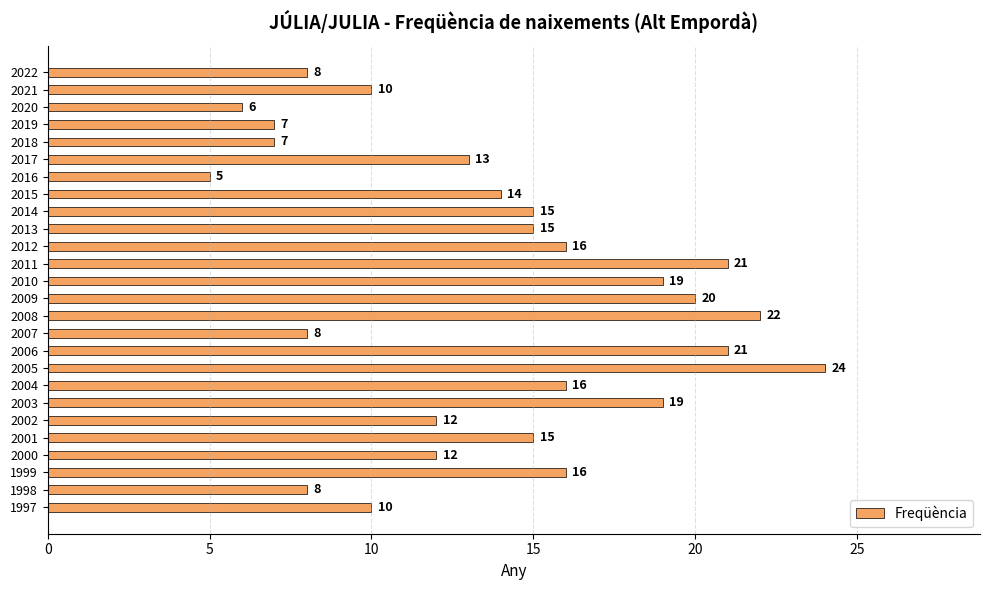

What is the smallest value displayed?

5